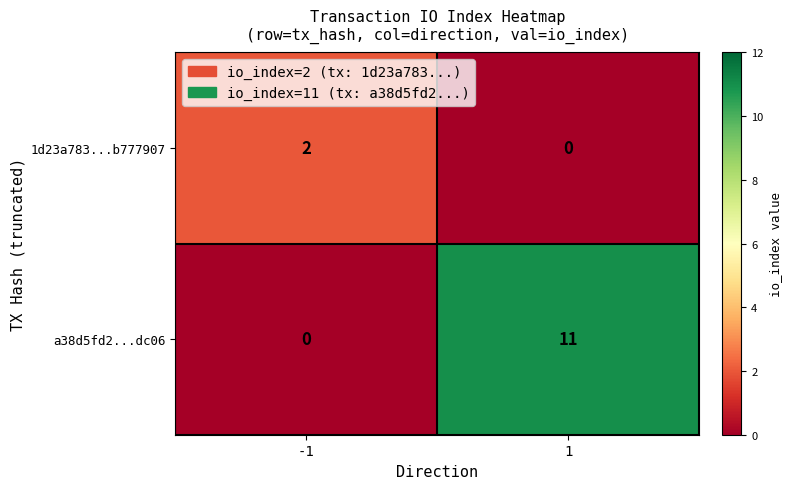

How many categories are shown in the chart?

2